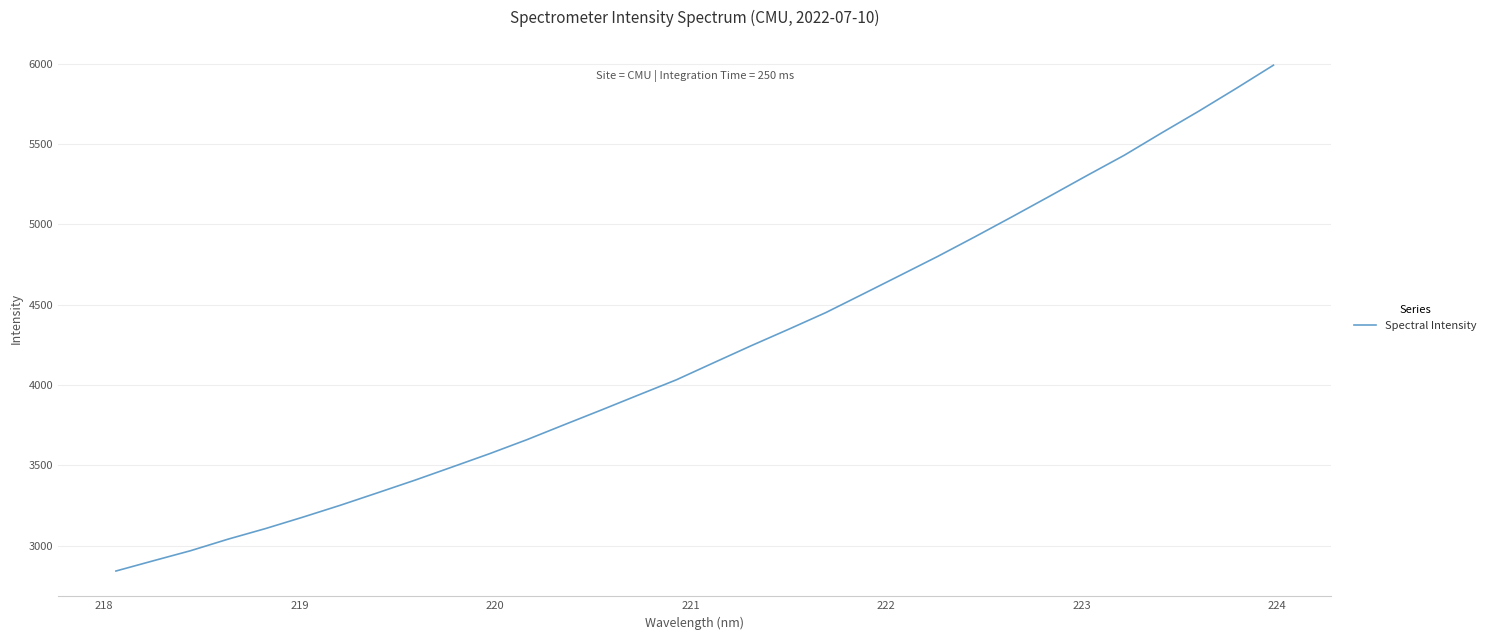

How many lines are shown in the chart?

1